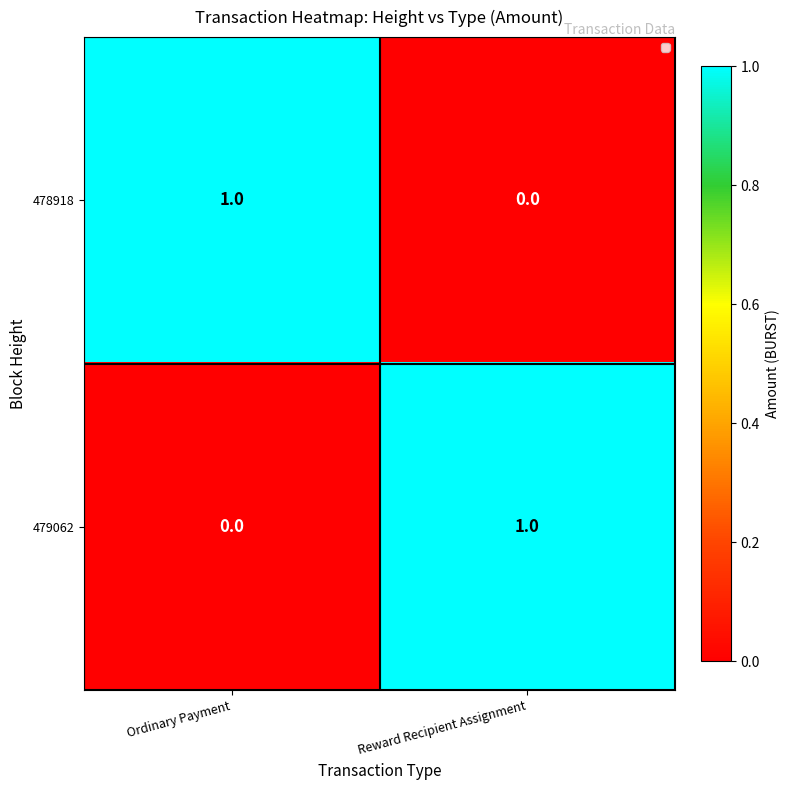

Is it true that 479062 equals -1 at Ordinary Payment?

False